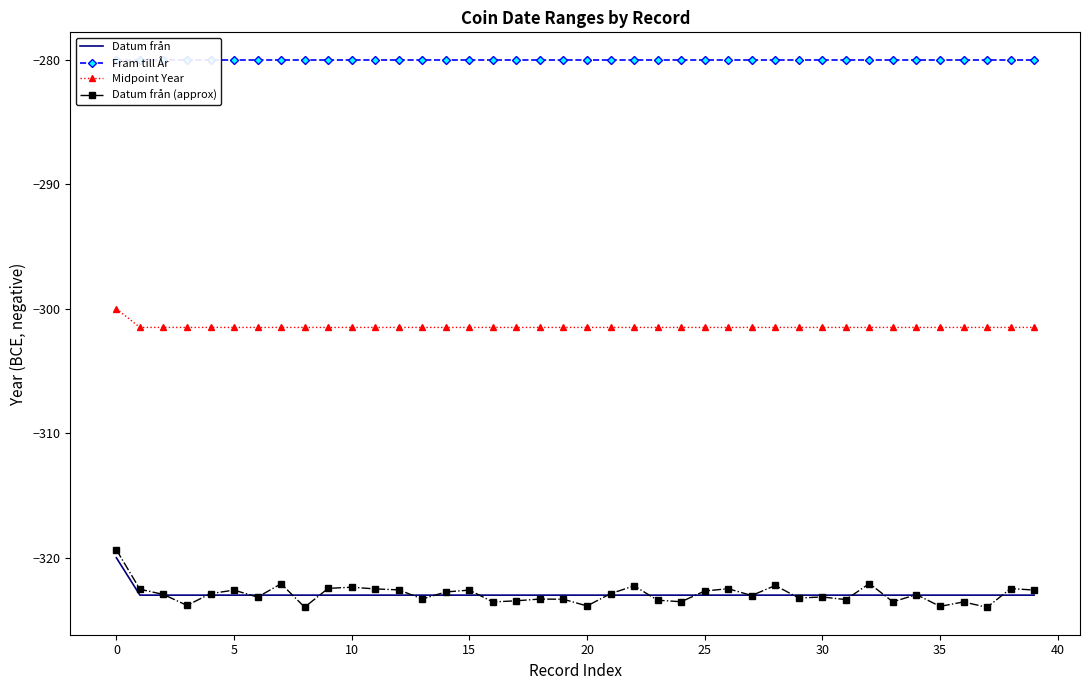

True or false: Datum från (approx) has more than 0 interior local peaks.

True